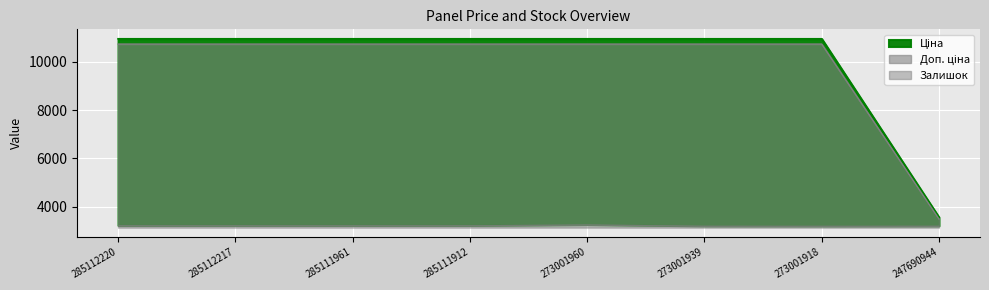

Which series changed the most between 285112217 and 285111912?

Ціна